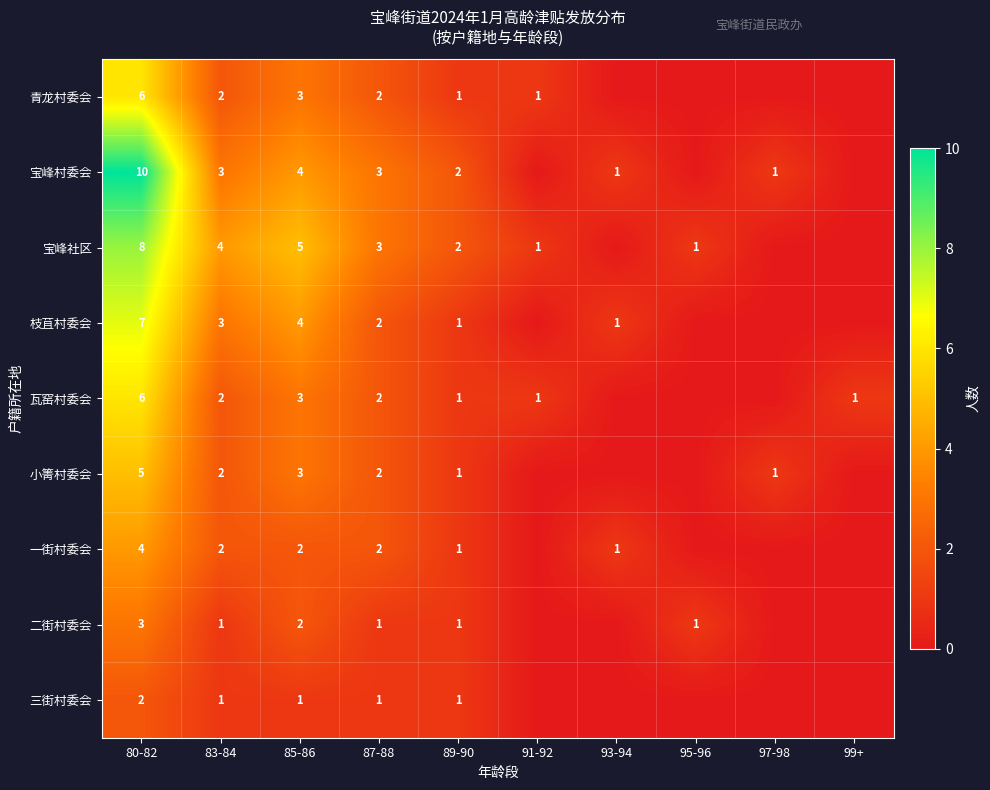

Which category has the lowest value across all series?

93-94